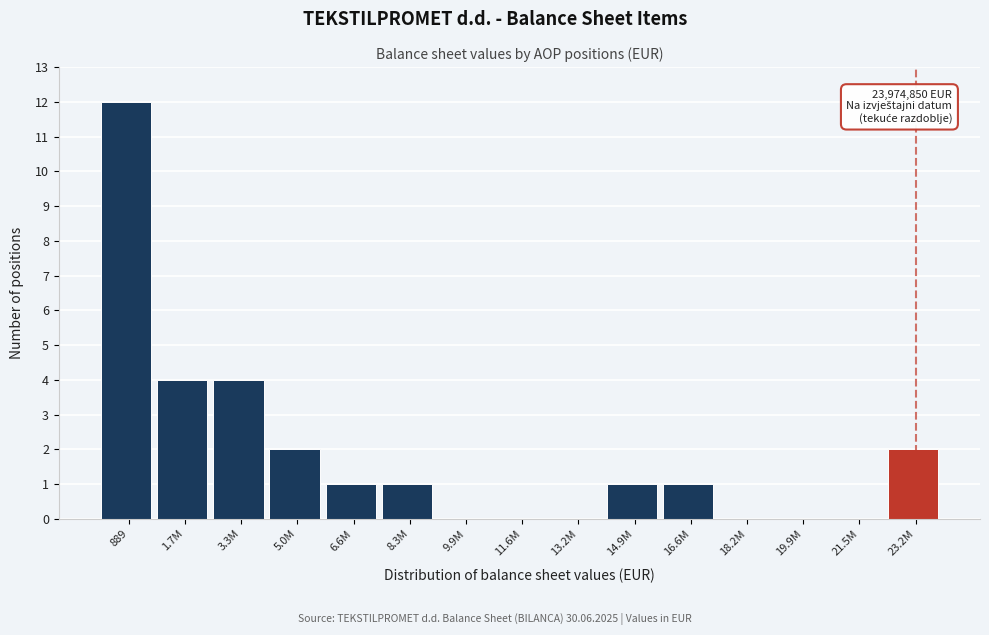

Reading right to left, what are all the values shown in this chart?

23.2M=2	21.5M=0	19.9M=0	18.2M=0	16.6M=1	14.9M=1	13.2M=0	11.6M=0	9.9M=0	8.3M=1	6.6M=1	5.0M=2	3.3M=4	1.7M=4	889=12